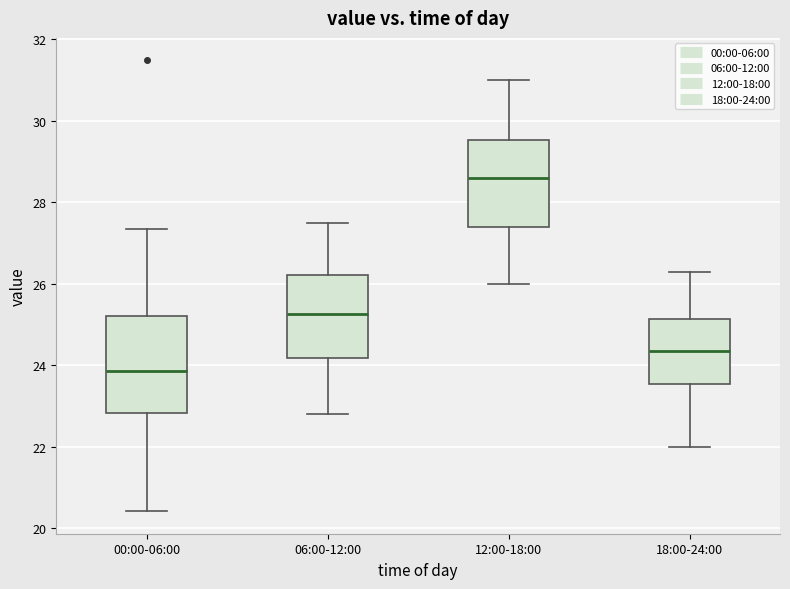

Reading left to right, read every box against the y-axis: the position of its median line, the range the box covers, and the ends of its whiskers. The values are not printed on the chart, so give them approximately, as read against the axis.

00:00-06:00: median 23.8, box 22.8 to 25.2, whiskers 20.4 to 27.4
06:00-12:00: median 25.2, box 24.2 to 26.2, whiskers 22.8 to 27.6
12:00-18:00: median 28.6, box 27.4 to 29.6, whiskers 26.0 to 31.0
18:00-24:00: median 24.4, box 23.6 to 25.2, whiskers 22.0 to 26.4